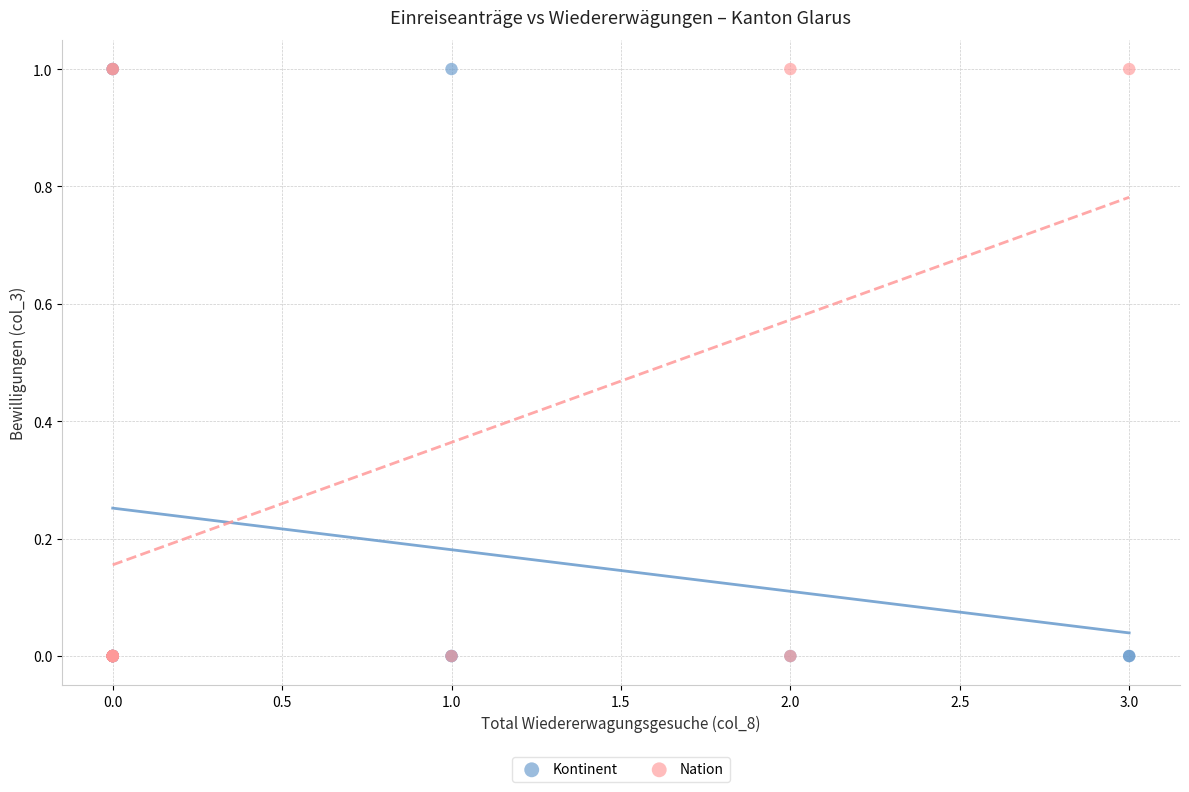

What are all the series names shown in the legend?

Kontinent, Nation